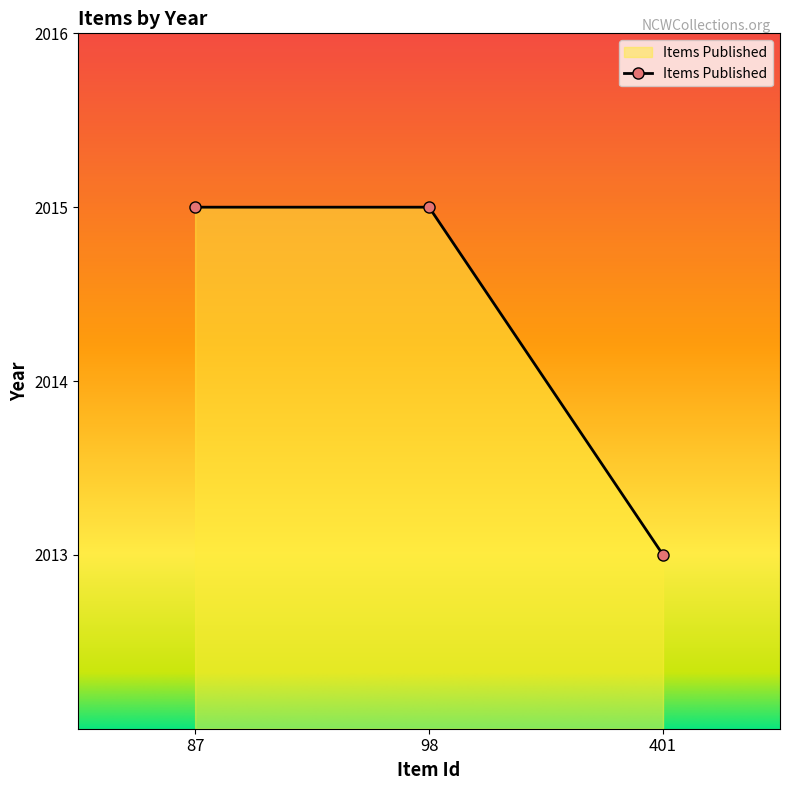

How many data points are less than 2015?

1